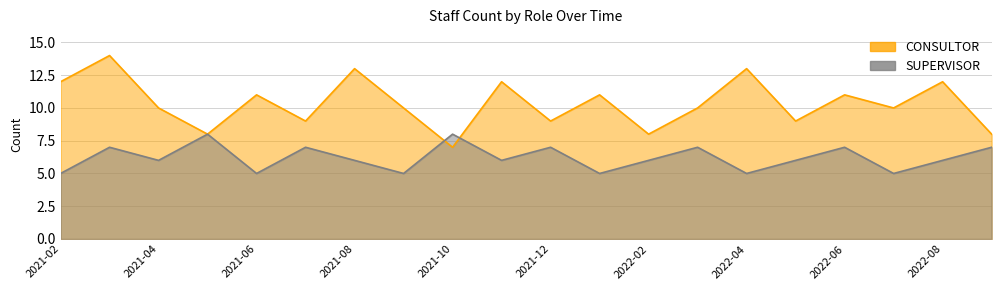

What is the difference between the maximum and minimum values in the SUPERVISOR series?

3